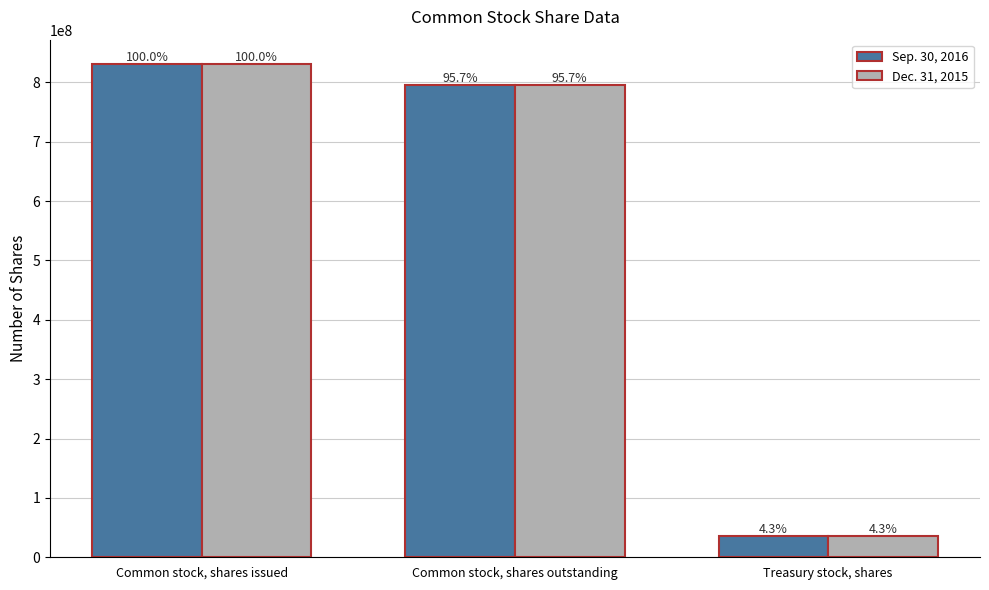

Which series has the largest total across all categories?

Sep. 30, 2016